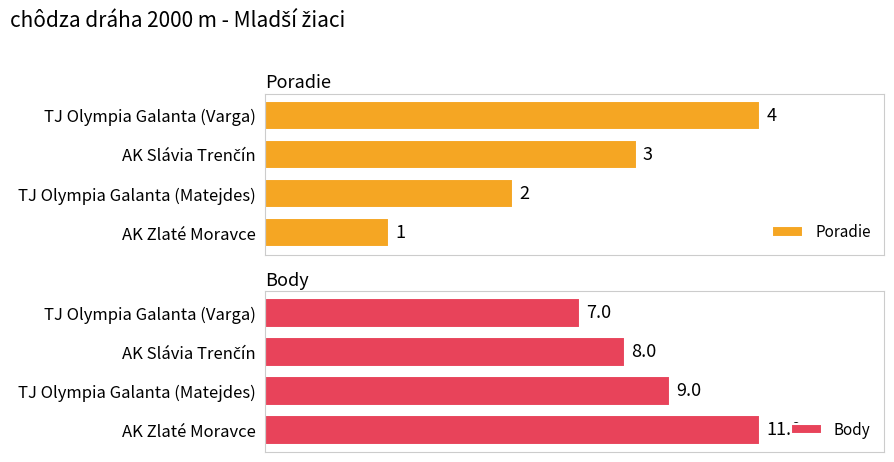

At which label is Poradie closest to 2?

TJ Olympia Galanta (Matejdes)